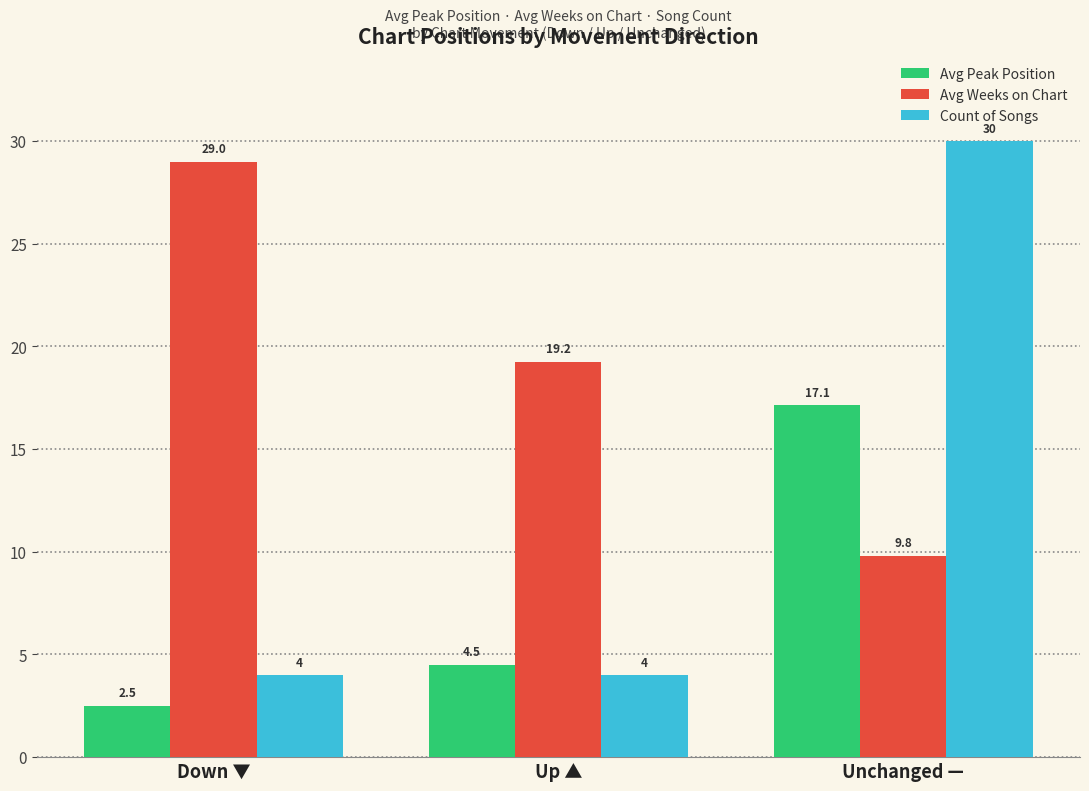

Which category has the lowest value in the Avg Weeks on Chart series?

Unchanged —